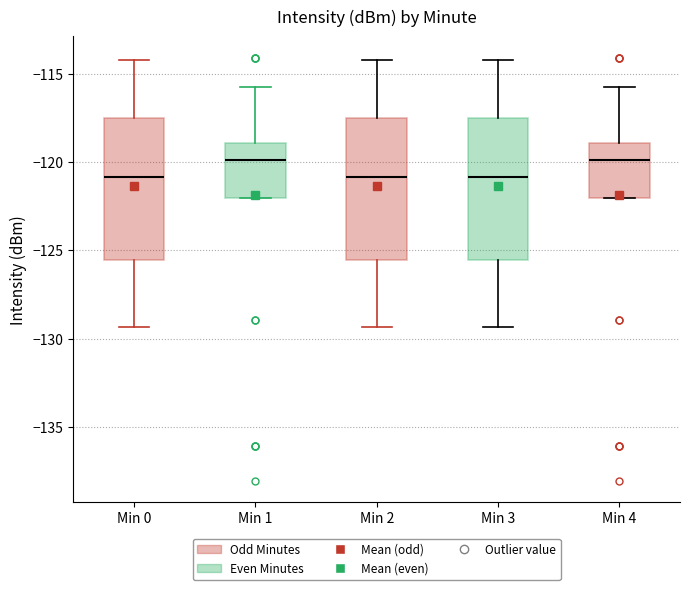

Where does the median line of the box for Min 1 sit on the y-axis? The values are not printed on the chart, so give them approximately, as read against the axis.

-120.0